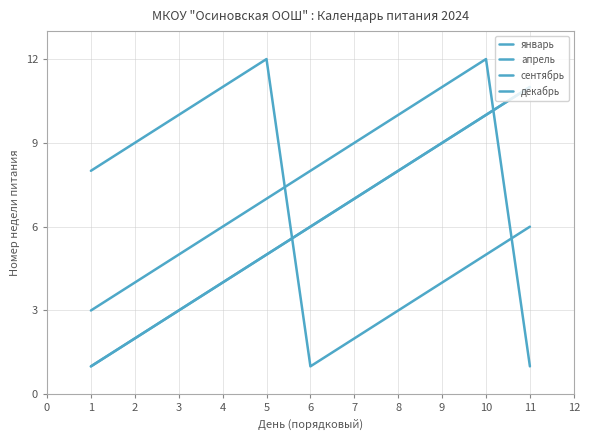

Does the chart have visible grid lines?

Yes